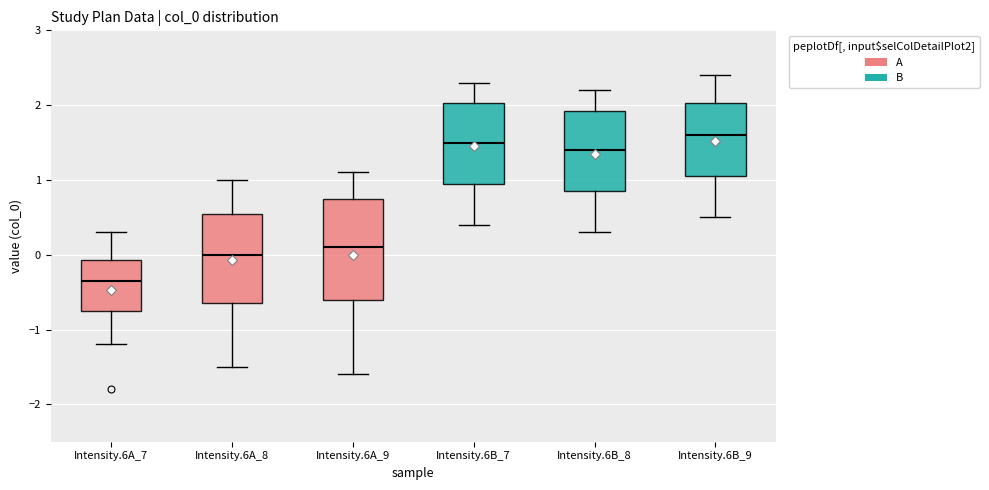

Where does the median line of the box for Intensity.6A_9 sit on the y-axis? The values are not printed on the chart, so give them approximately, as read against the axis.

0.1